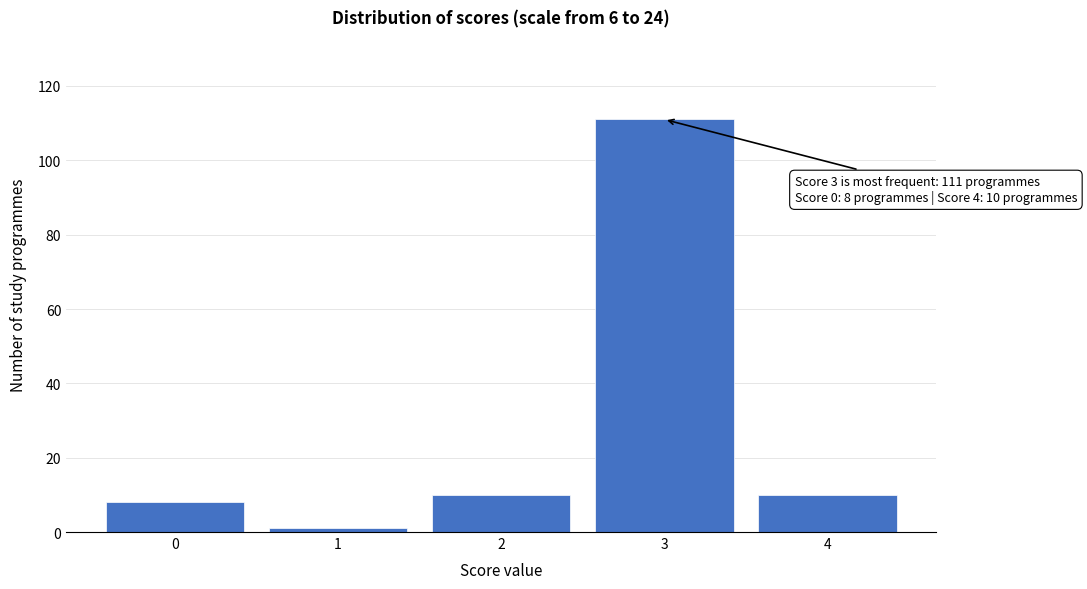

Reading left to right, extract all data points from this chart.

0=8	1=1	2=10	3=111	4=10